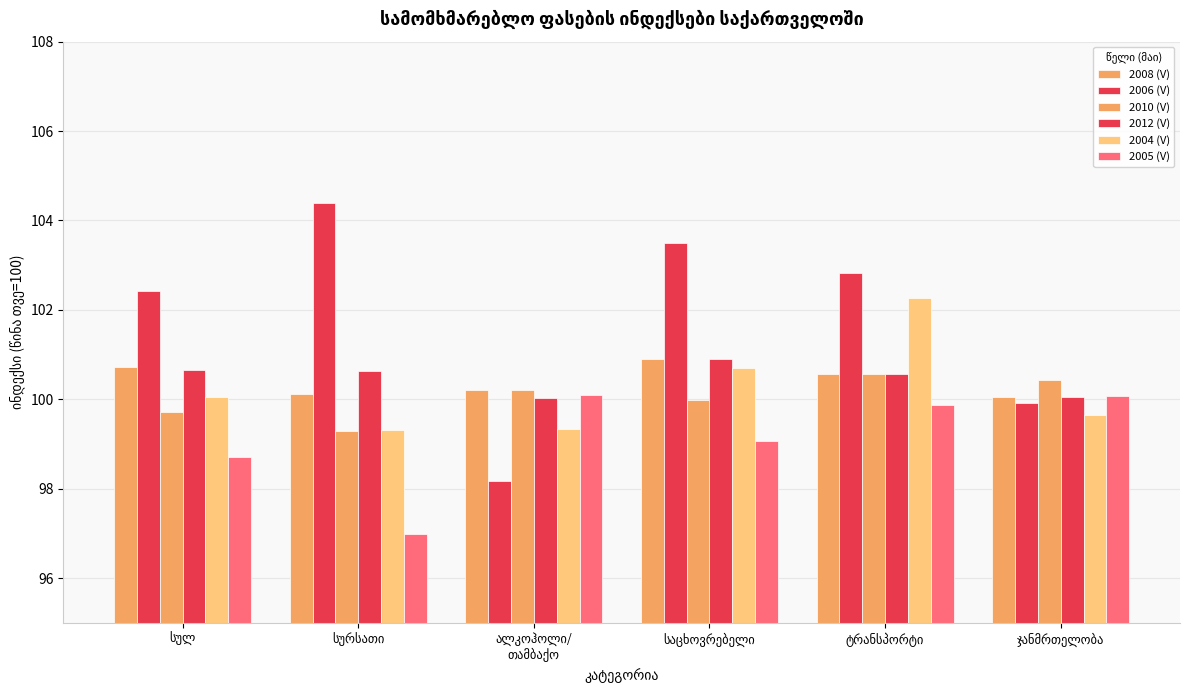

True or false: 2010 (V) has a value of 165.4 at ტრანსპორტი.

False